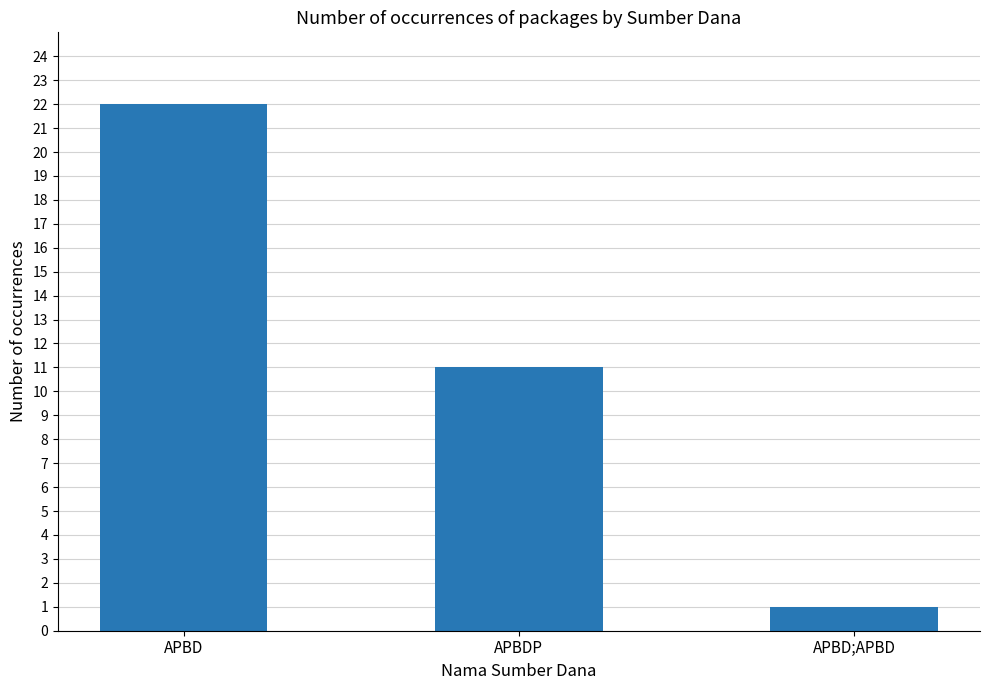

What is the difference between the maximum and minimum values?

21